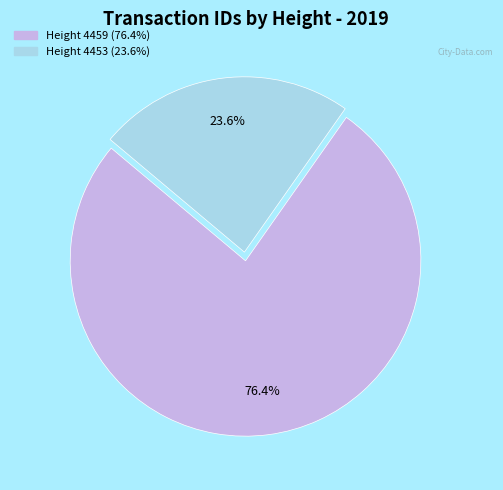

Is there a majority slice in this chart?

Yes